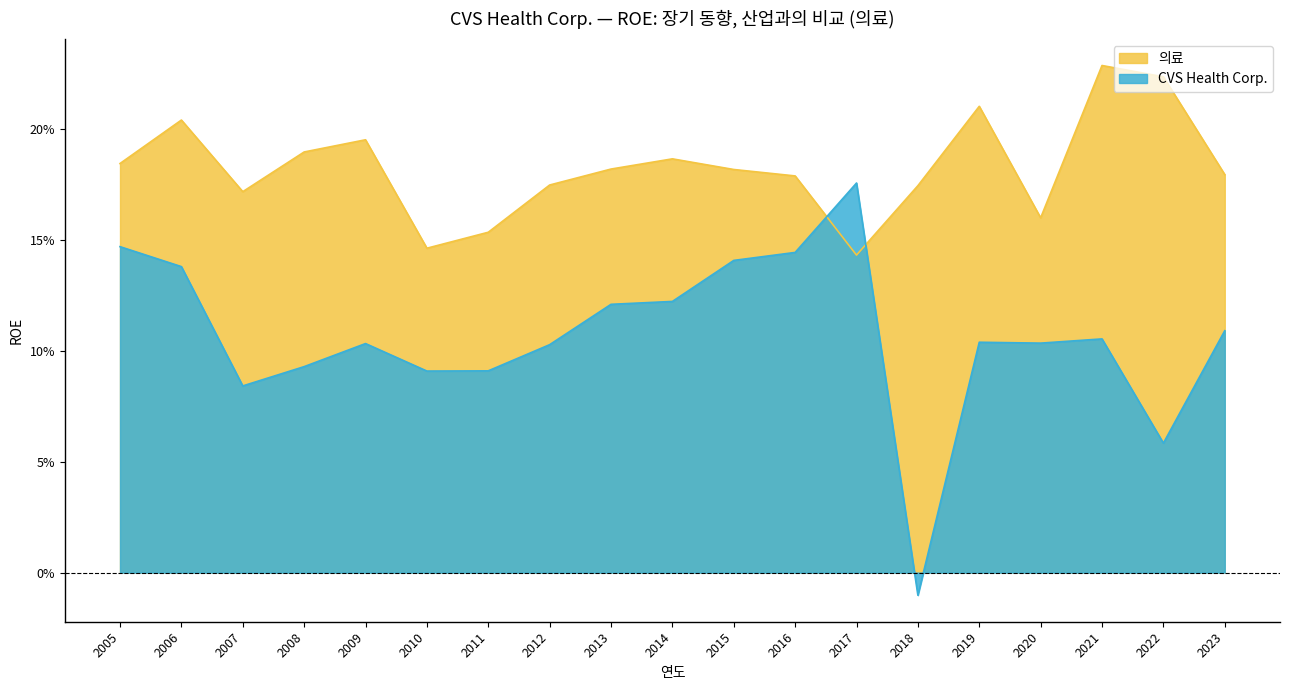

Where is the first local maximum for CVS Health Corp.?

2009